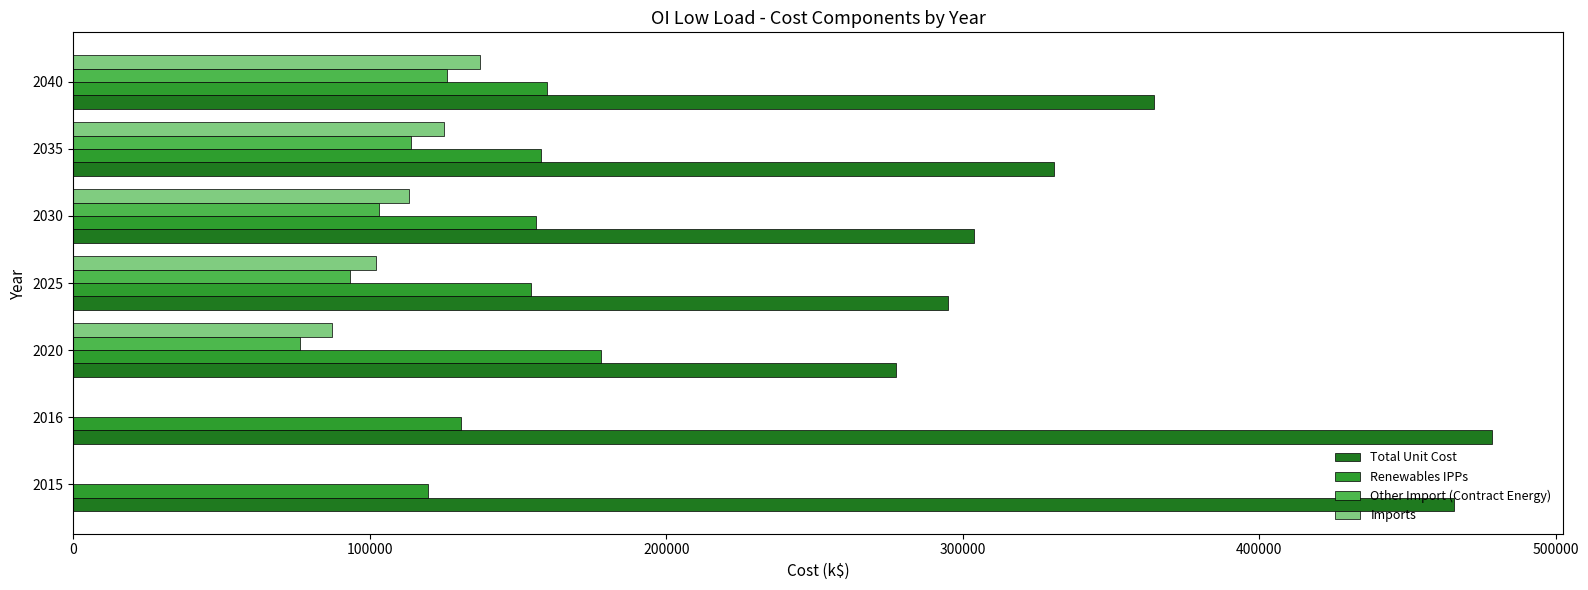

Which series has the largest total across all categories?

Total Unit Cost